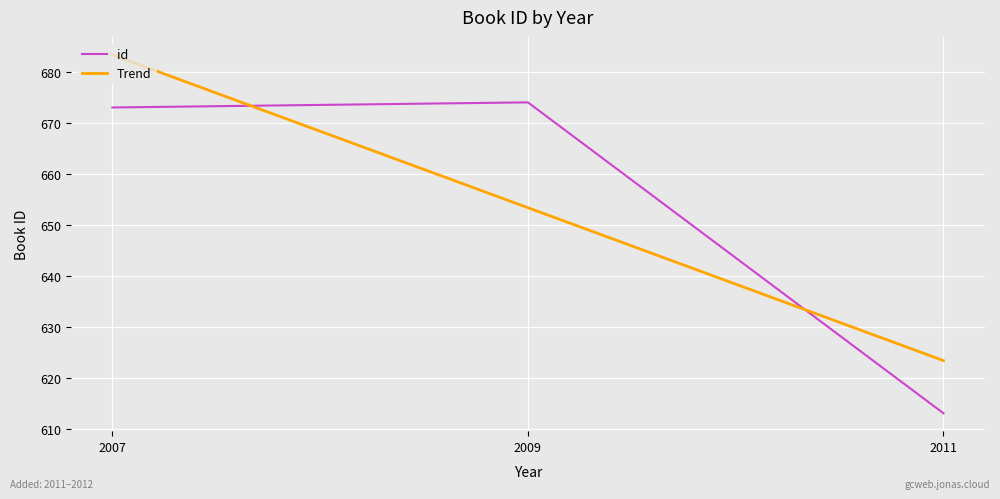

True or false: id has a value of 1021 at 2011.

False